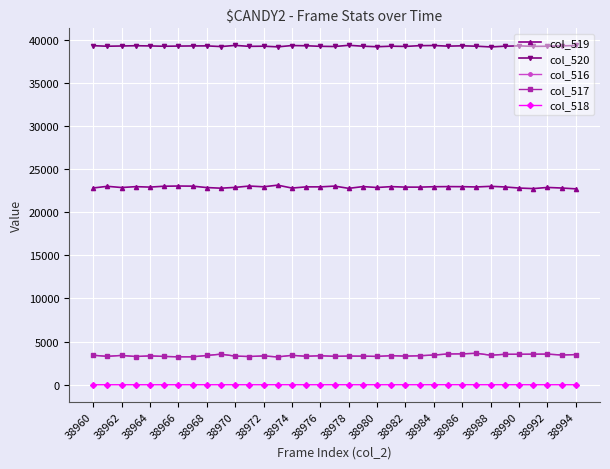

True or false: col_518 has more than 1 points higher than both neighbors.

True